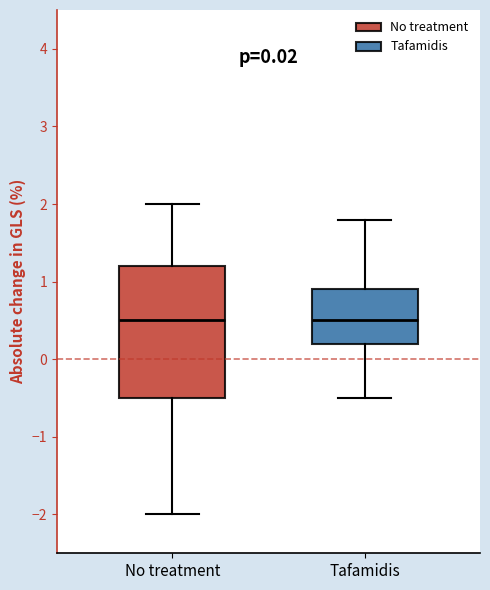

Comparing the boxes themselves (not the whiskers), which one is the tallest?

No treatment